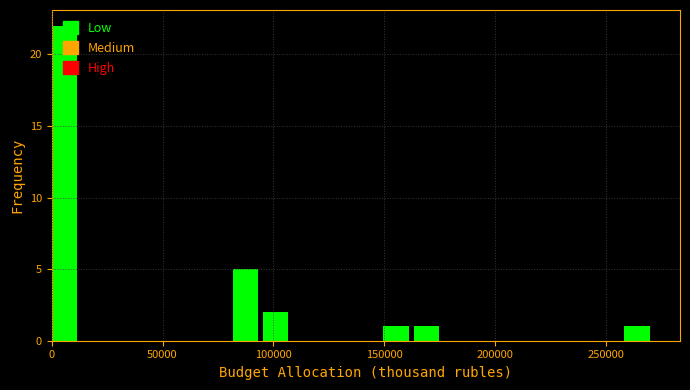

Read against the x-axis, roughly where is the centre of the tallest bar?

5000